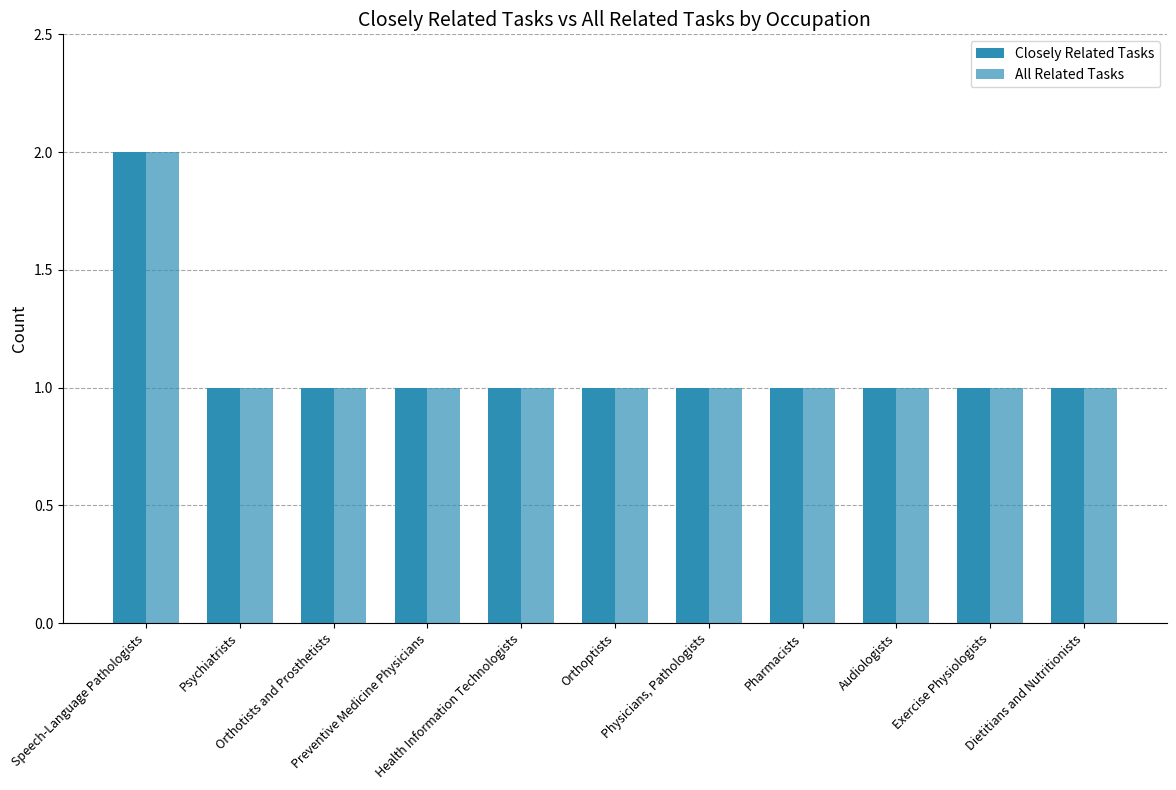

Count the number of categories in the chart.

11